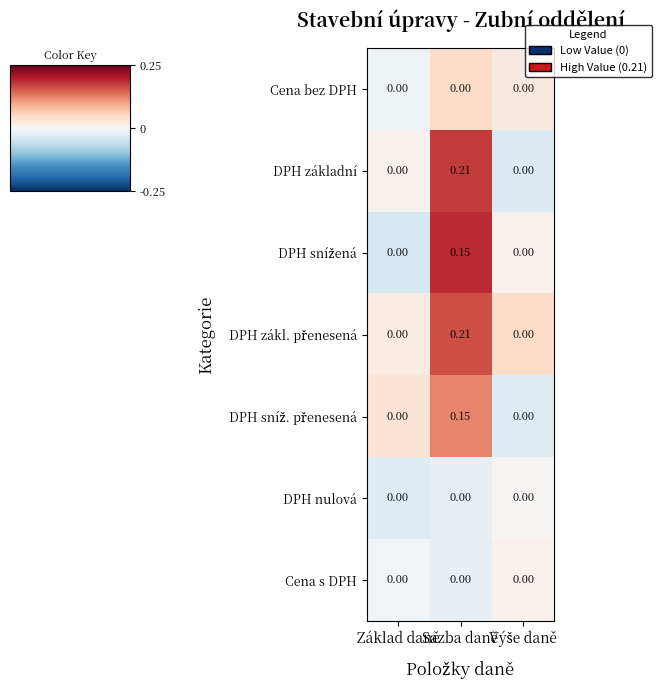

At which category is the sum across all series the highest?

Sazba daně